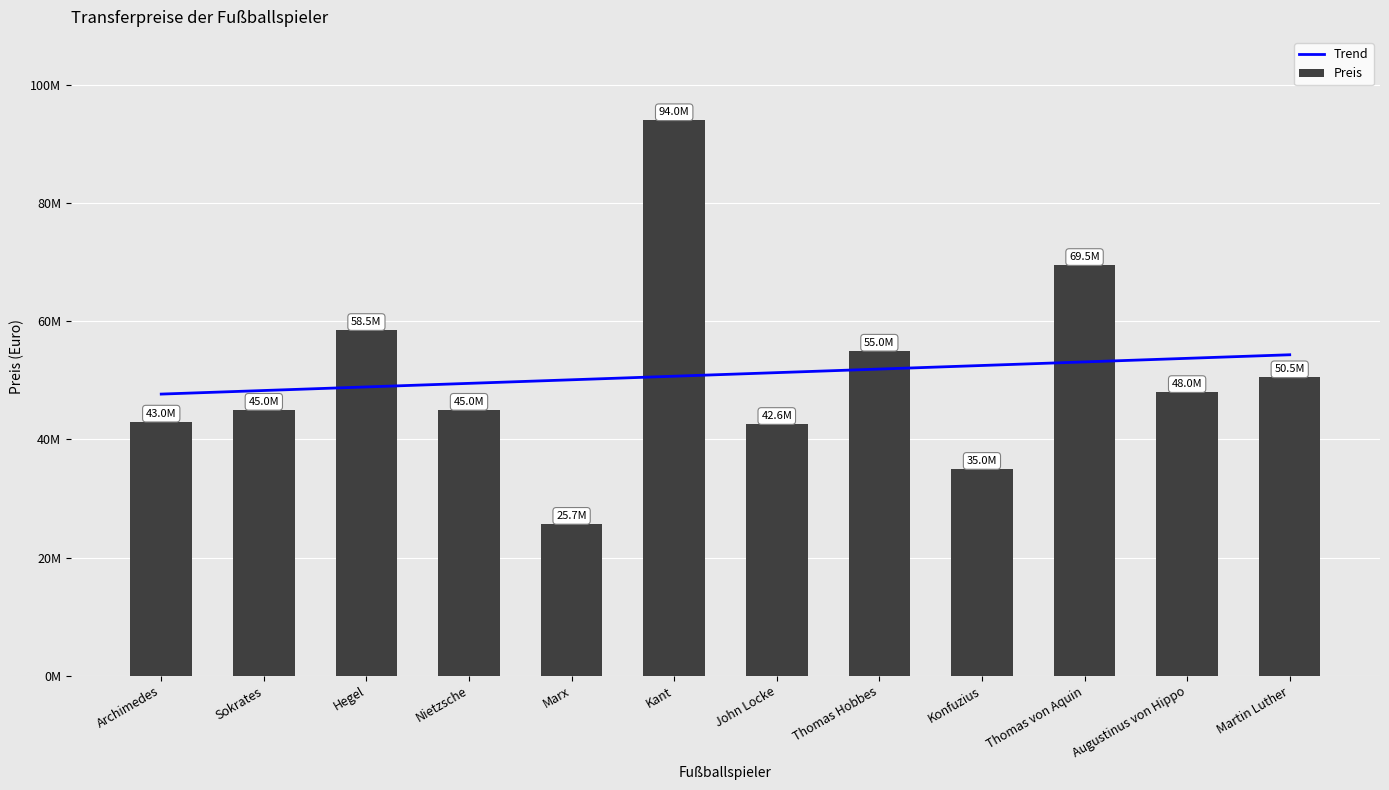

At which category does the chart reach its minimum across all series?

Marx